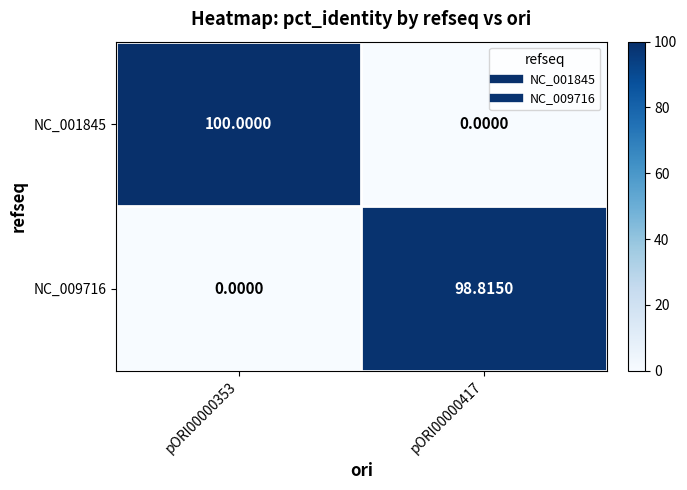

How many data points does each series have?

2